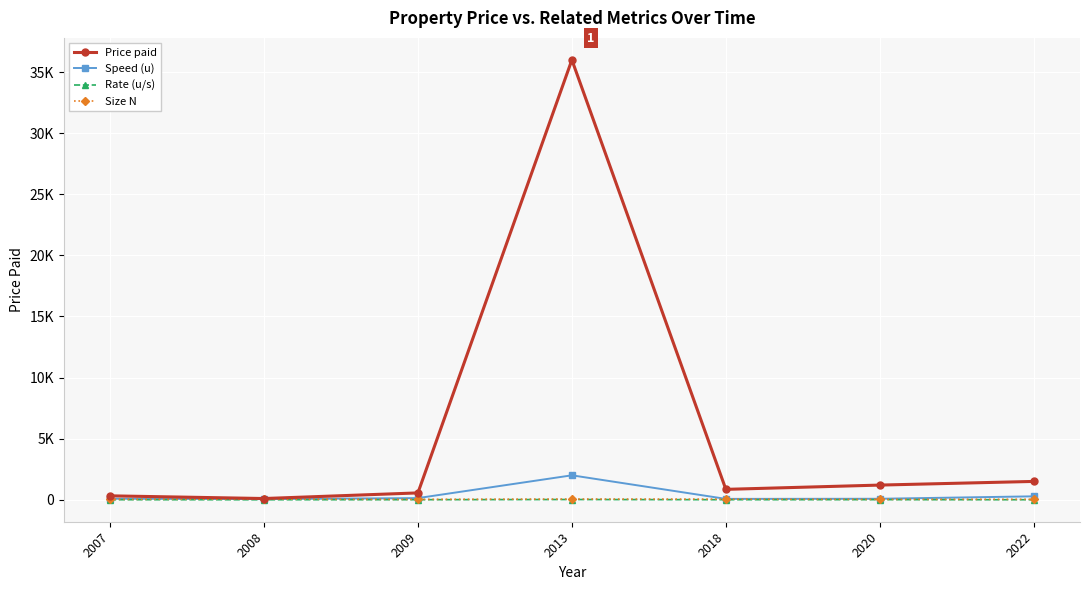

True or false: Speed (u) and Price paid cross at least once.

False